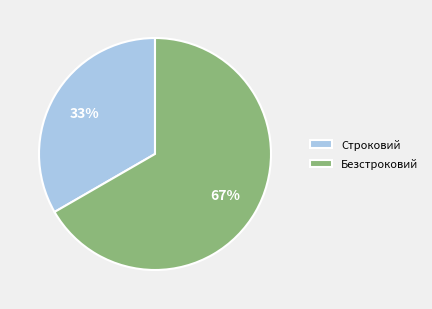

Does any single category account for the majority?

Yes